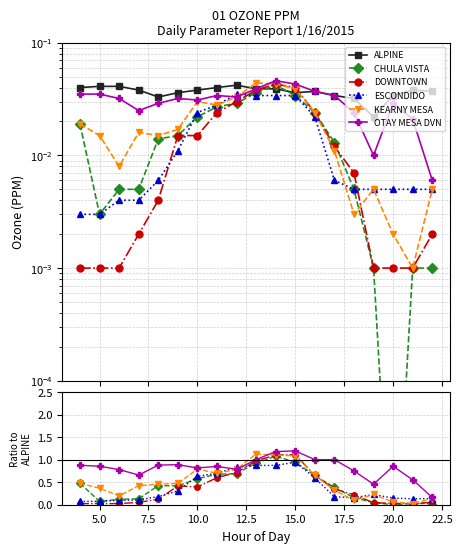

How many distinct data groups are displayed?

6